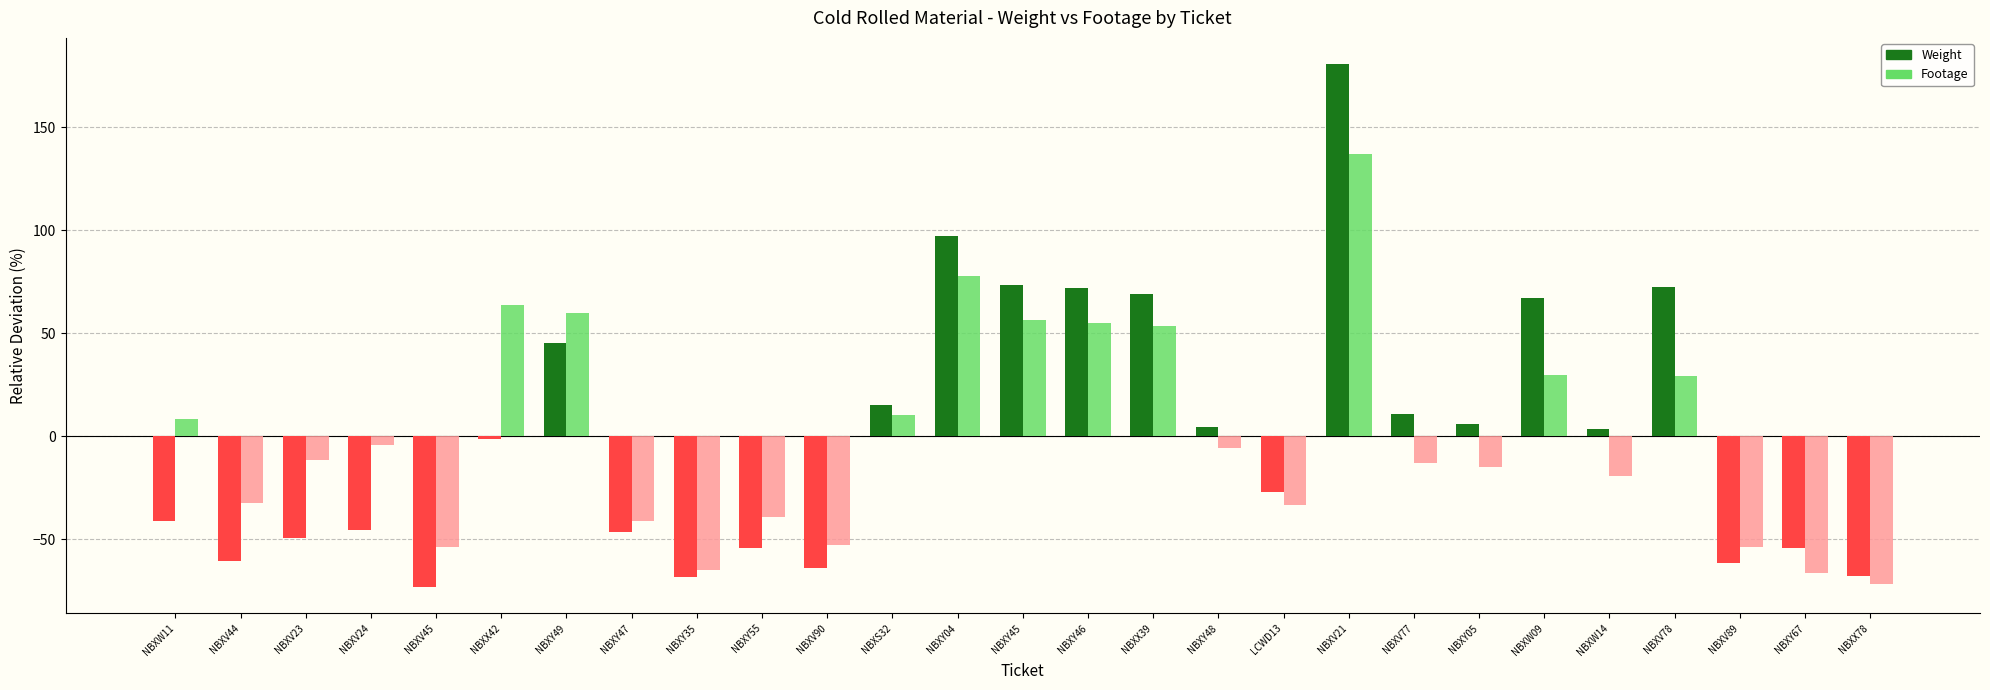

How many bars are there in total?

54